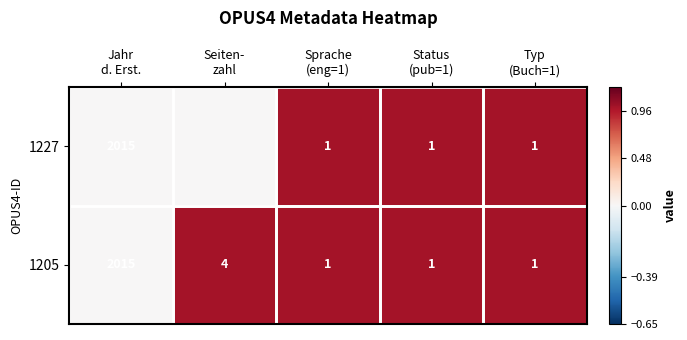

How many values in the 1205 series exceed 1?

2